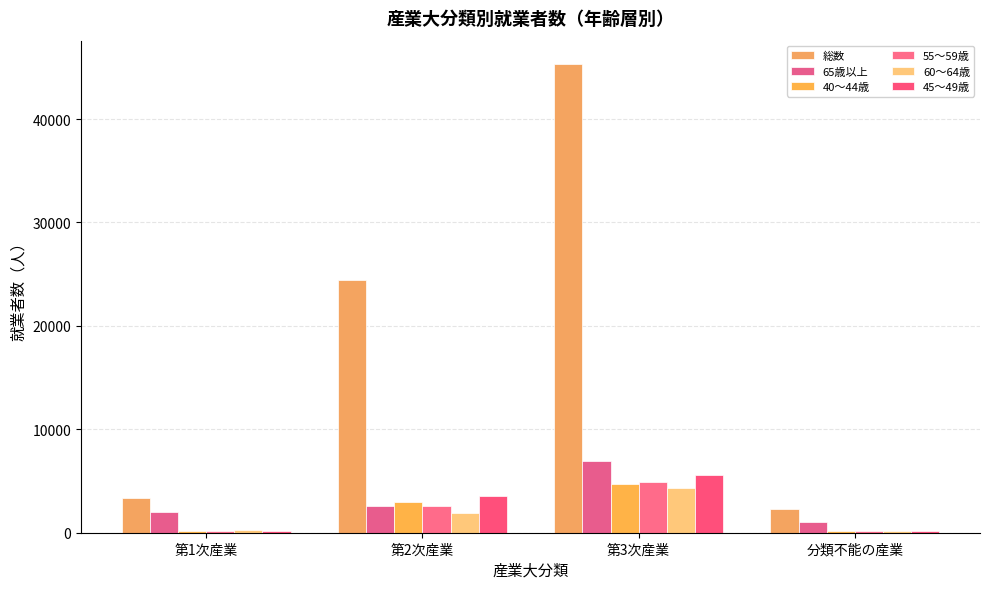

Where does the 65歳以上 series first go above 2632?

第3次産業